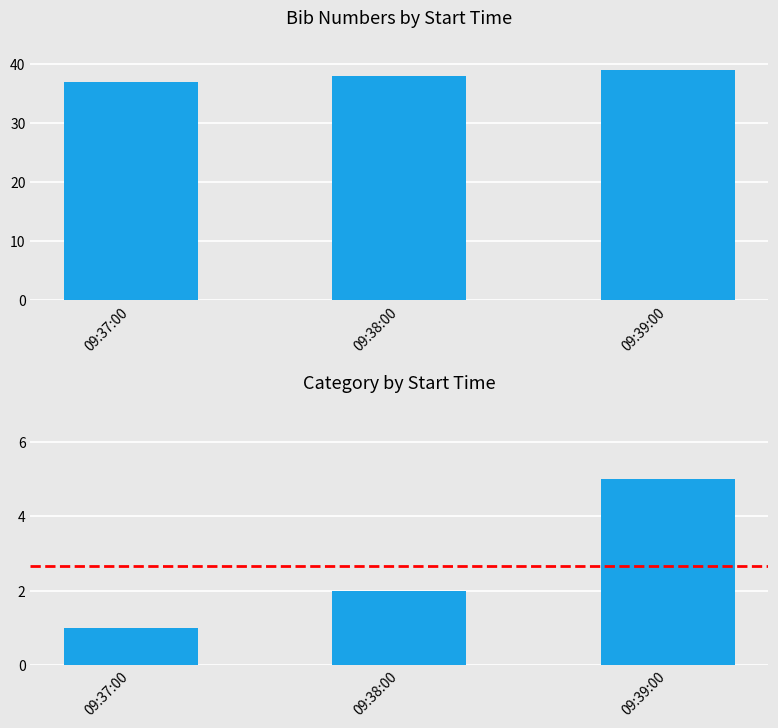

Reading left to right, list all the values displayed in this chart.

bib: 09:37:00=37	09:38:00=38	09:39:00=39
category: 09:37:00=1	09:38:00=2	09:39:00=5